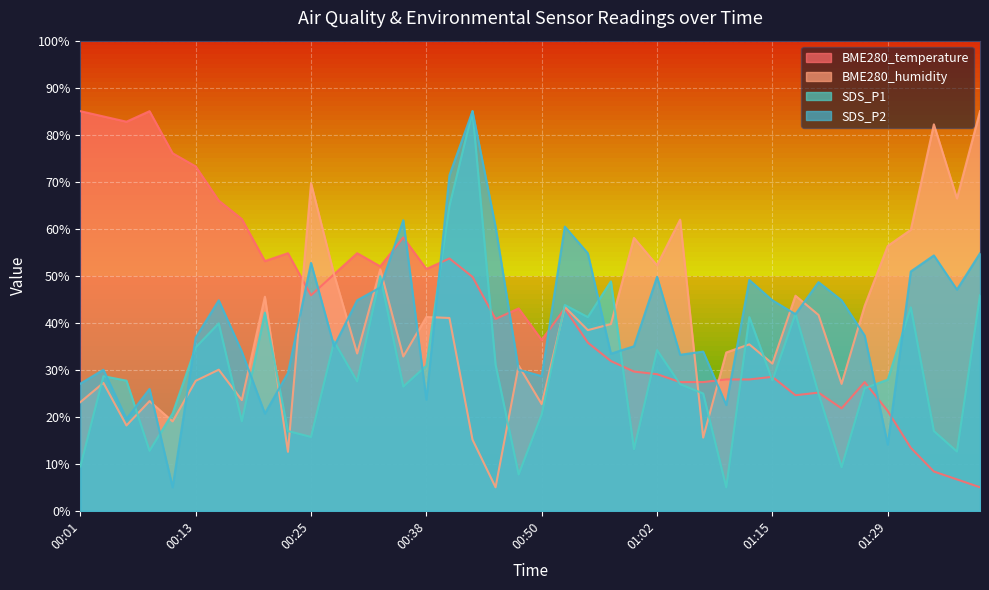

After their last crossing, which series has the higher values: SDS_P2 or BME280_temperature?

SDS_P2